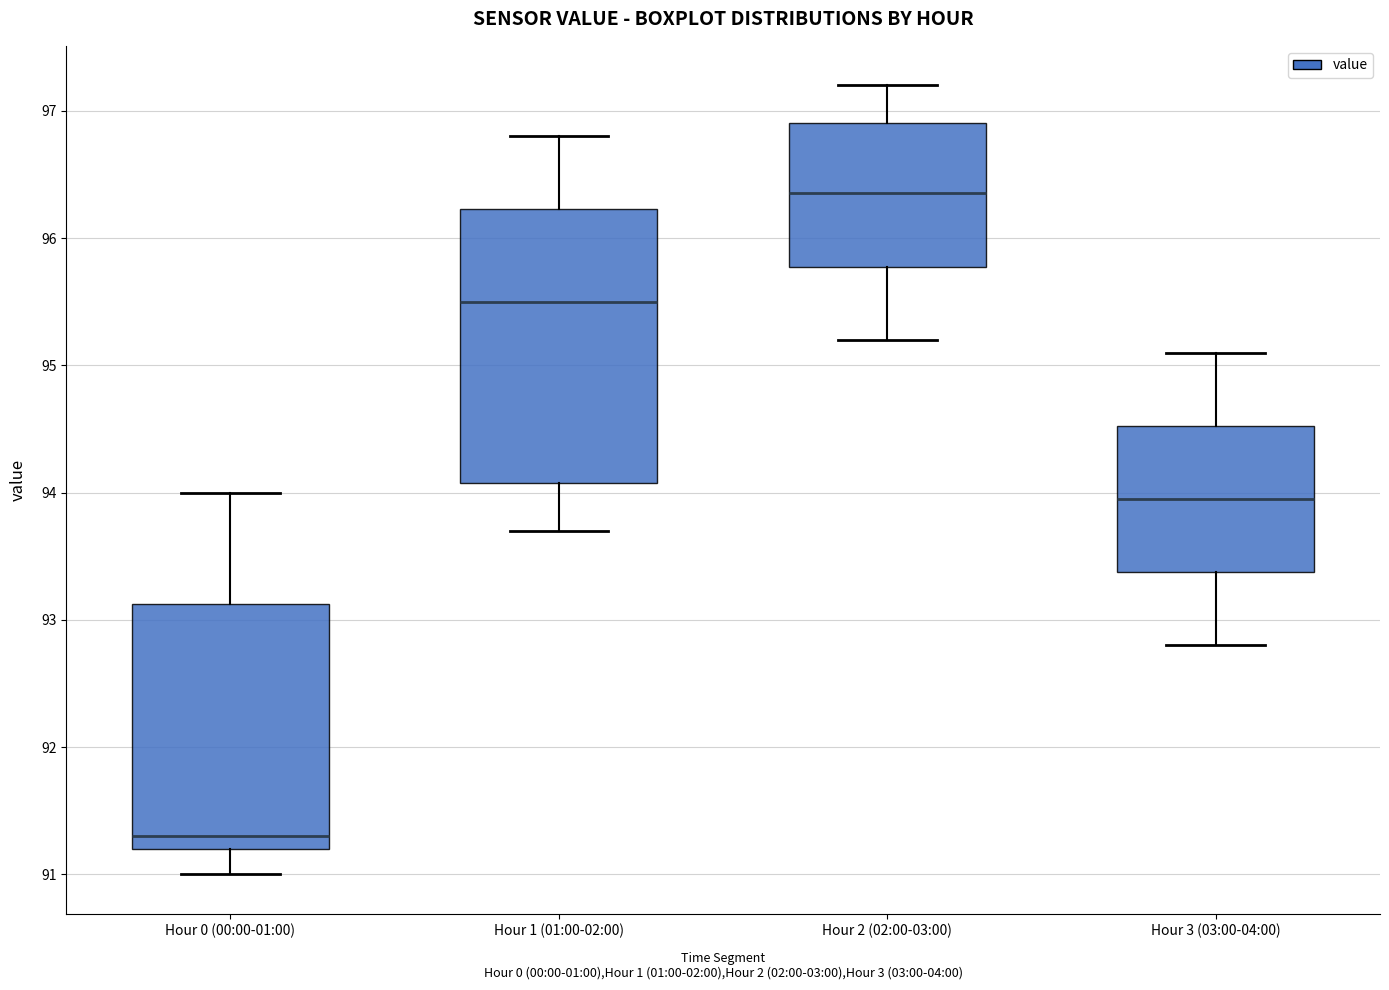

Which box's median line is the highest?

Hour 2 (02:00-03:00)